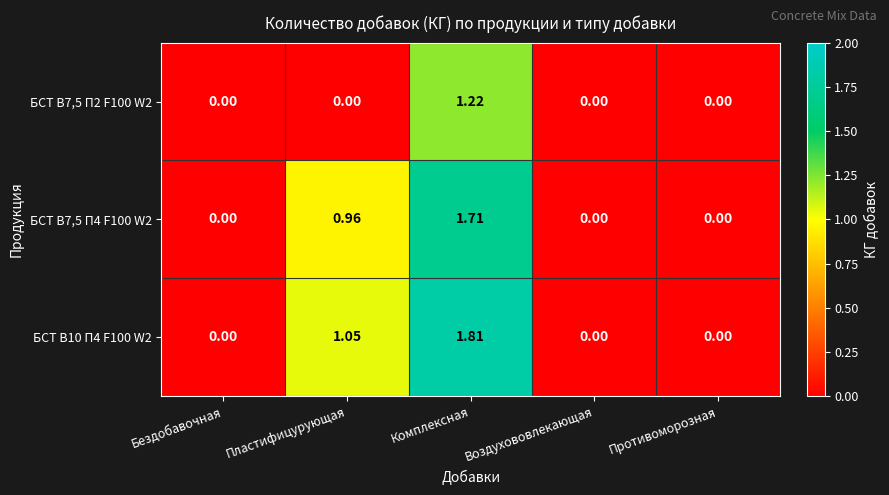

At which category is the sum across all series the highest?

Комплексная